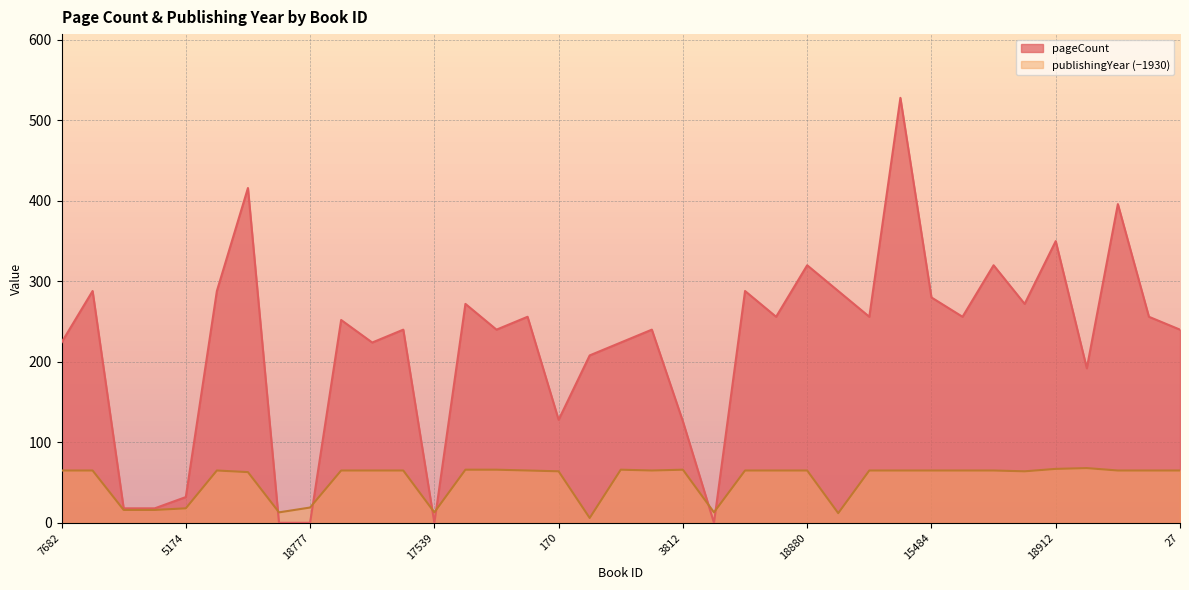

What is the average value of the pageCount series?

221